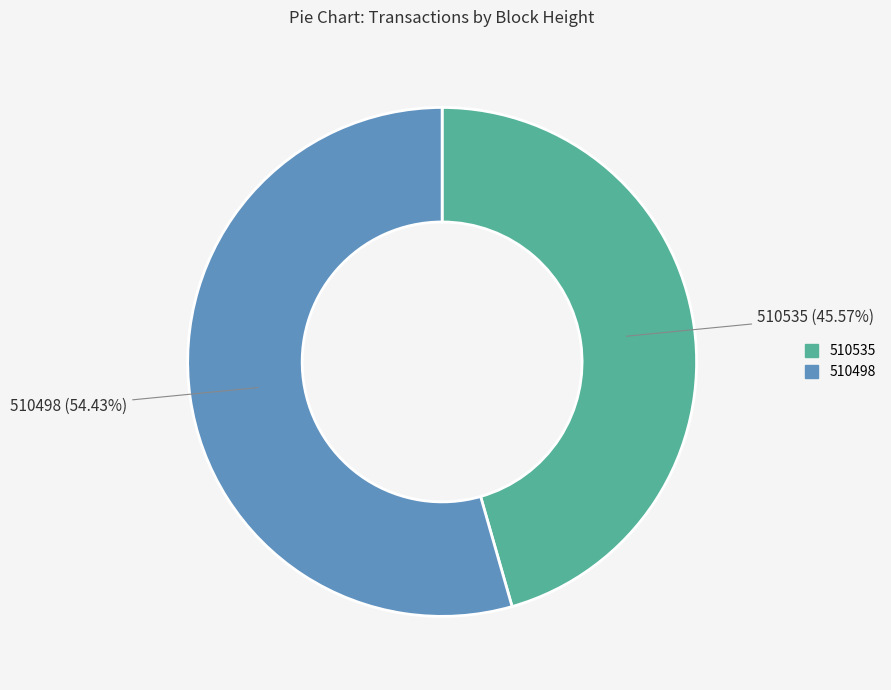

Which category accounts for the majority?

510498